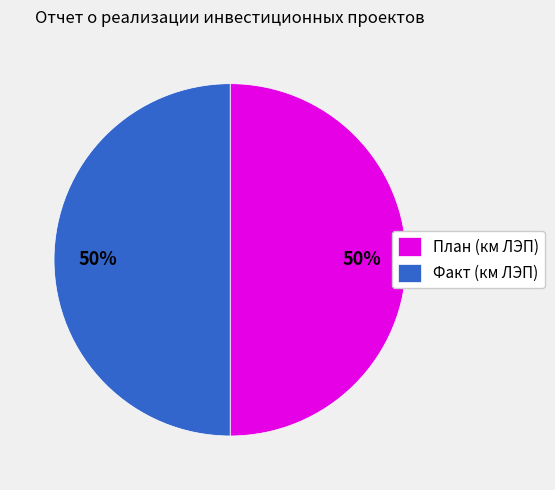

What percentage is the Факт (км ЛЭП) slice, to the nearest percent?

50%